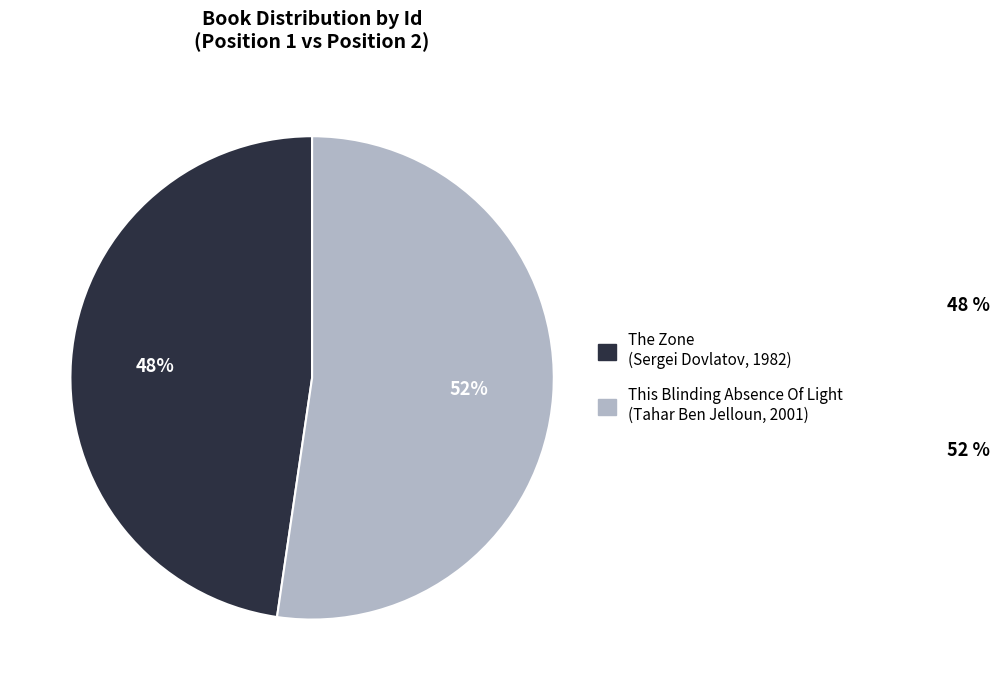

What is the majority slice?

This Blinding Absence Of Light